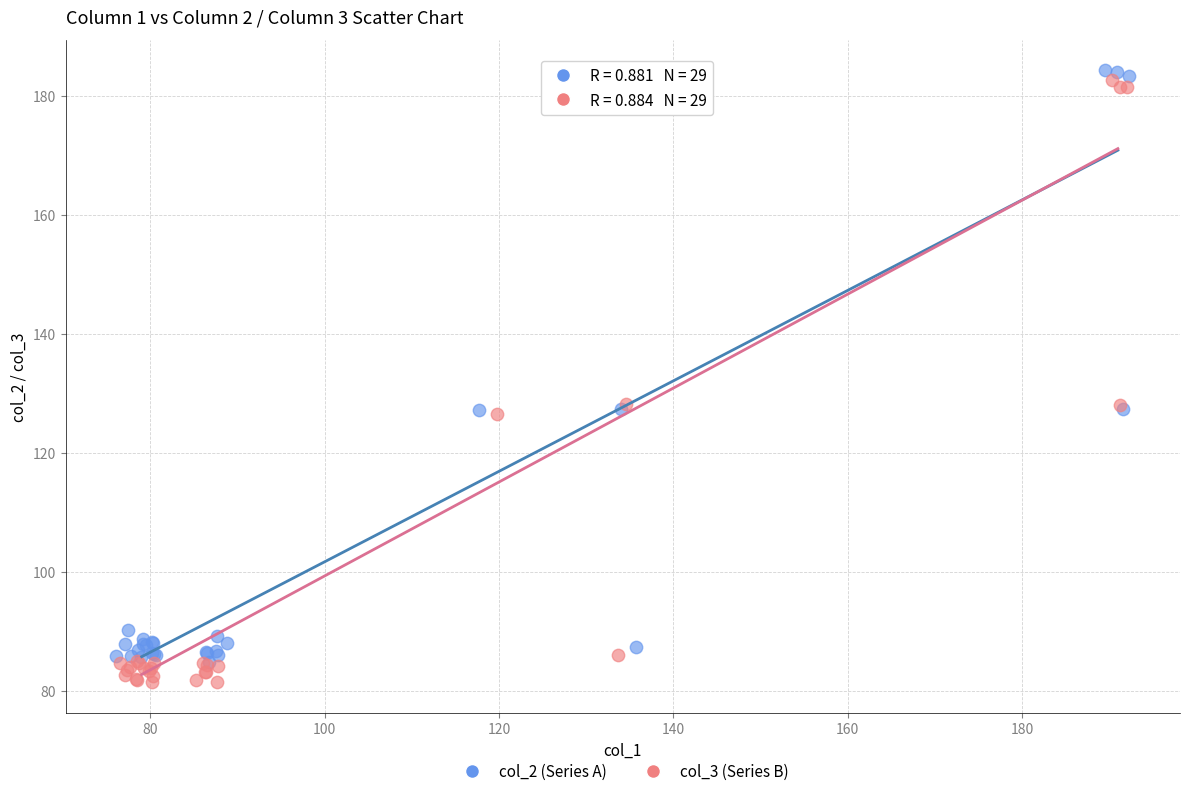

What are all the series names shown in the legend?

col_2 (Series A), col_3 (Series B)